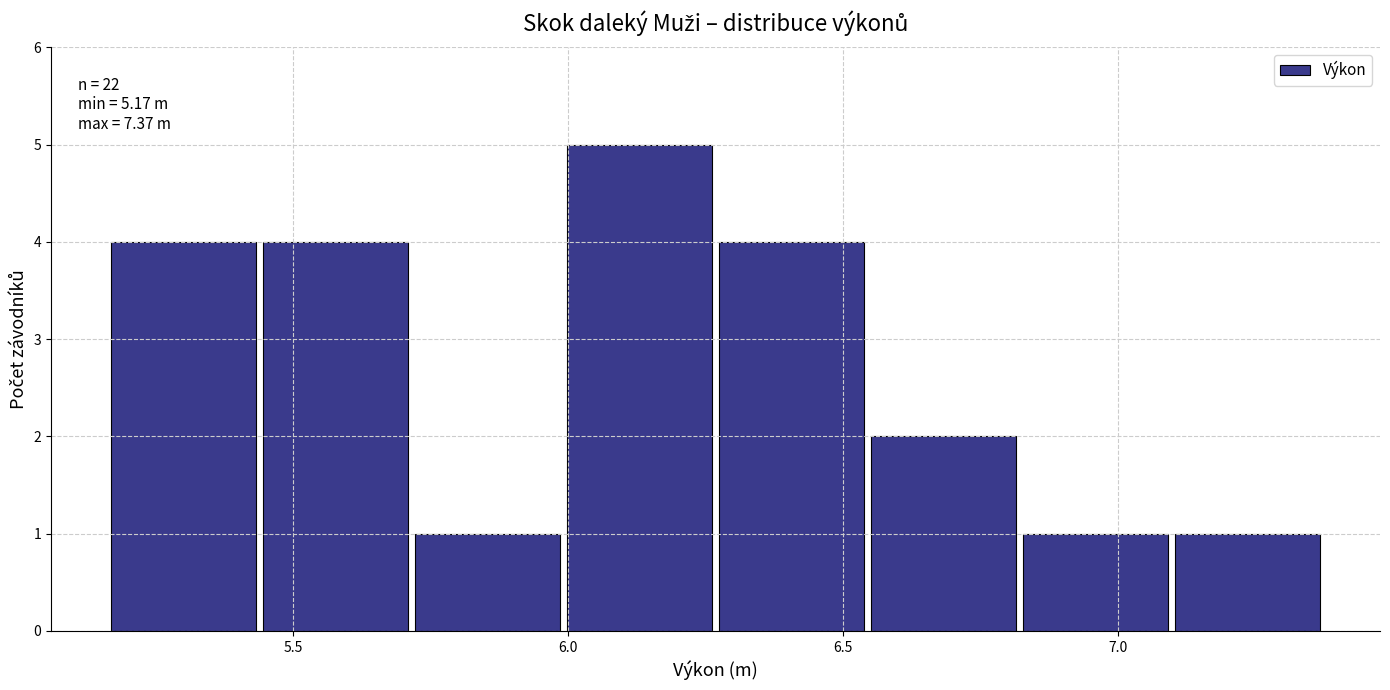

Over which range of the x-axis is the bar tallest?

6.00 to 6.30